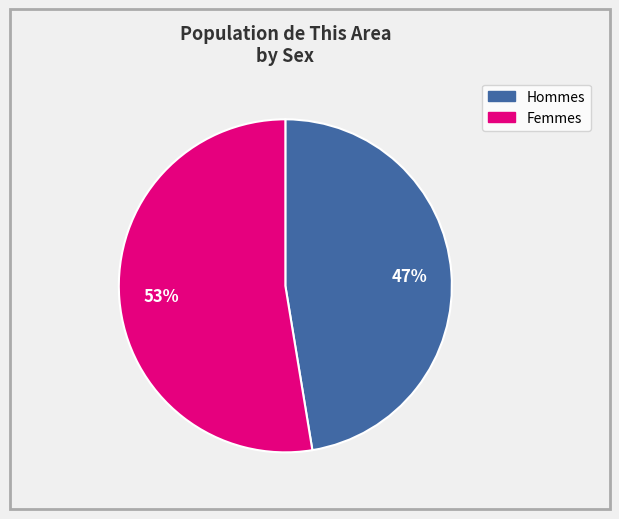

To the nearest percent, what is the average slice percentage?

50%